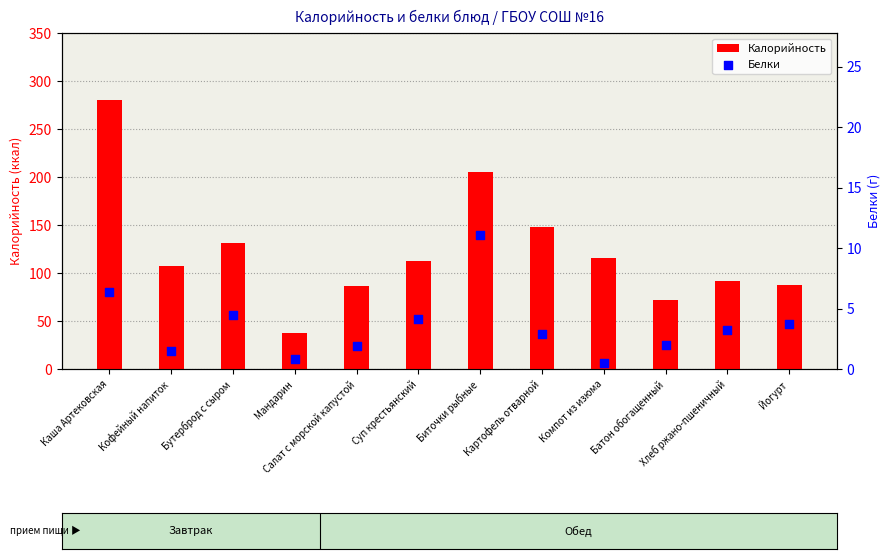

Which series reaches the maximum Y coordinate?

Калорийность